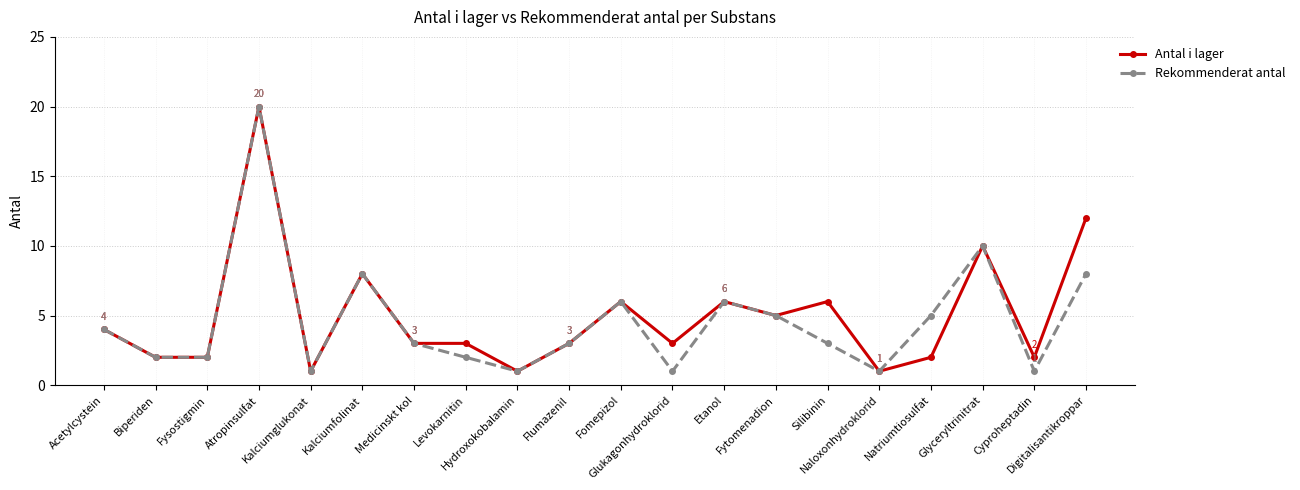

What is the difference between the maximum and minimum values in the Rekommenderat antal series?

19